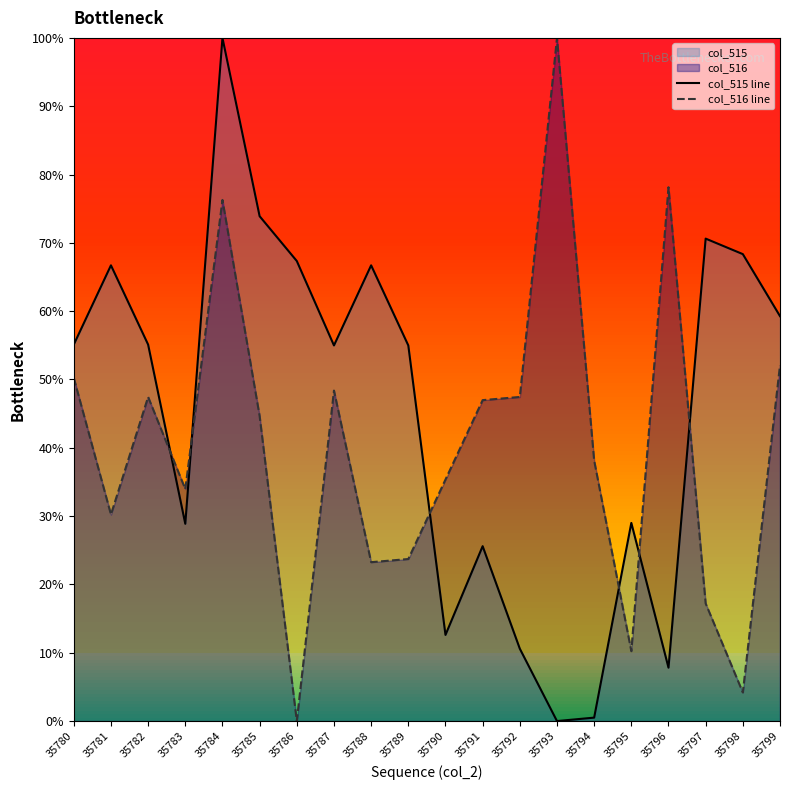

Which series changed the most between 35780 and 35781?

col_516 line